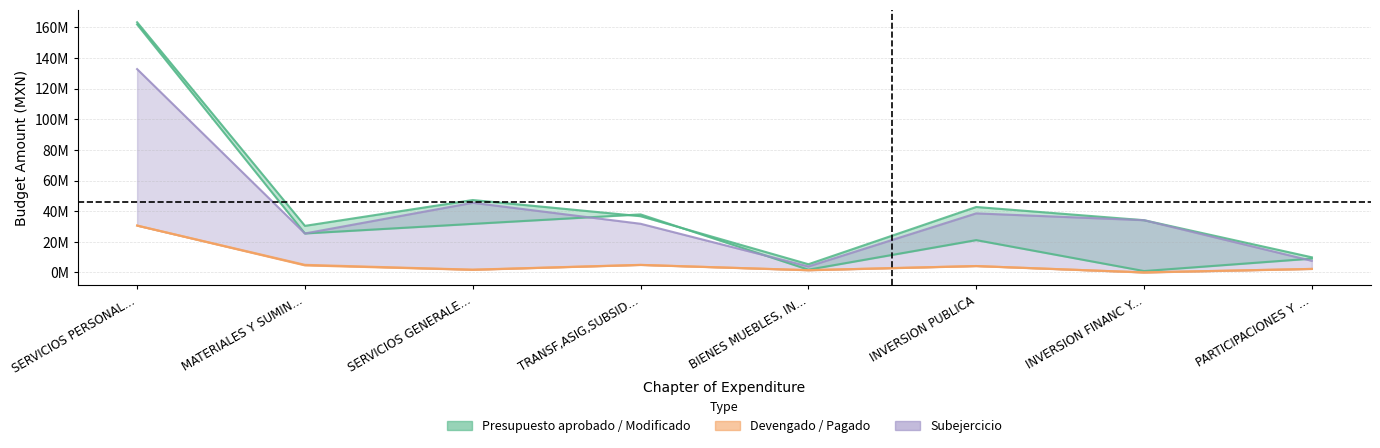

Read the Pagado value at SERVICIOS PERSONAL....

30602291.4